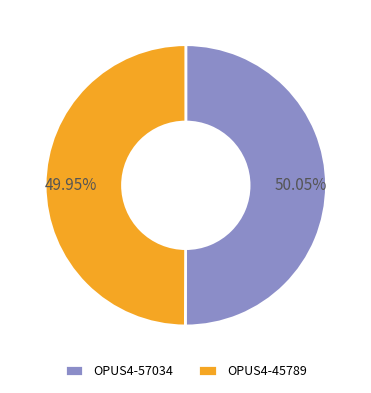

What is the ratio of the value at OPUS4-57034 to the value at OPUS4-45789?

1.0